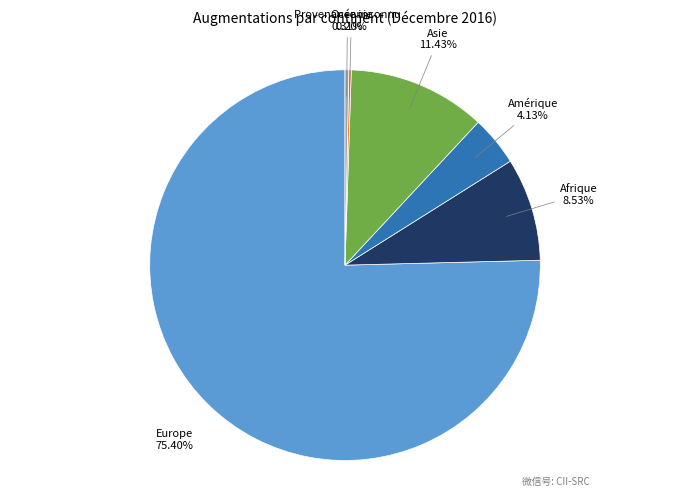

Which category has the biggest portion of the pie?

Europe